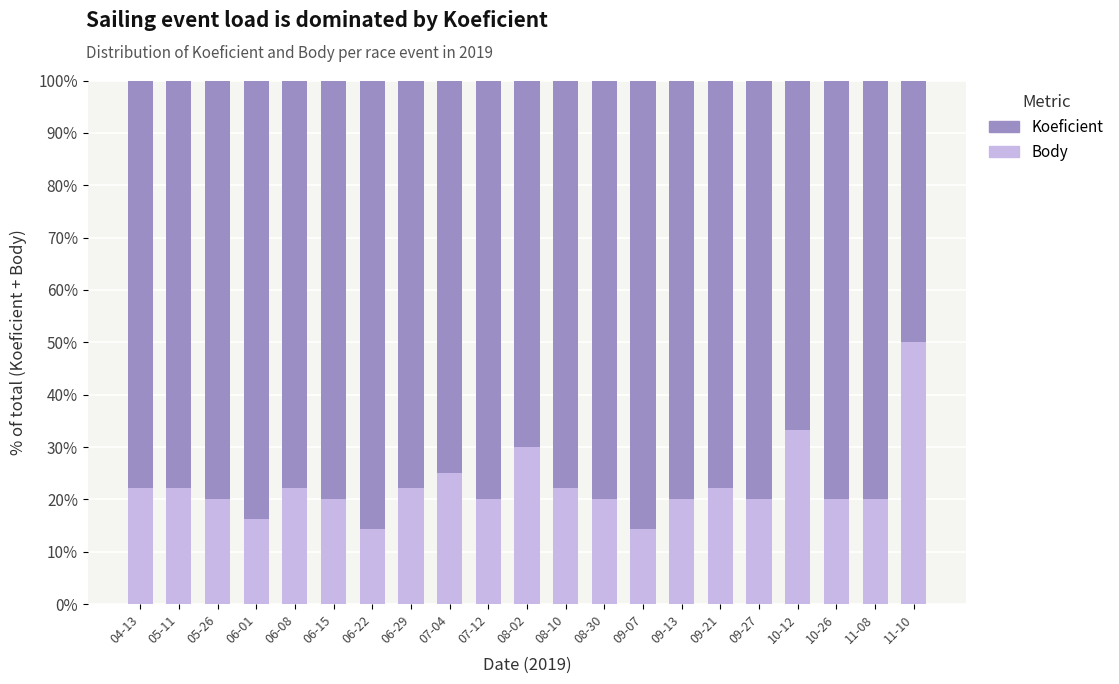

The Body series shows 27.3 at 05-26. True or false?

False